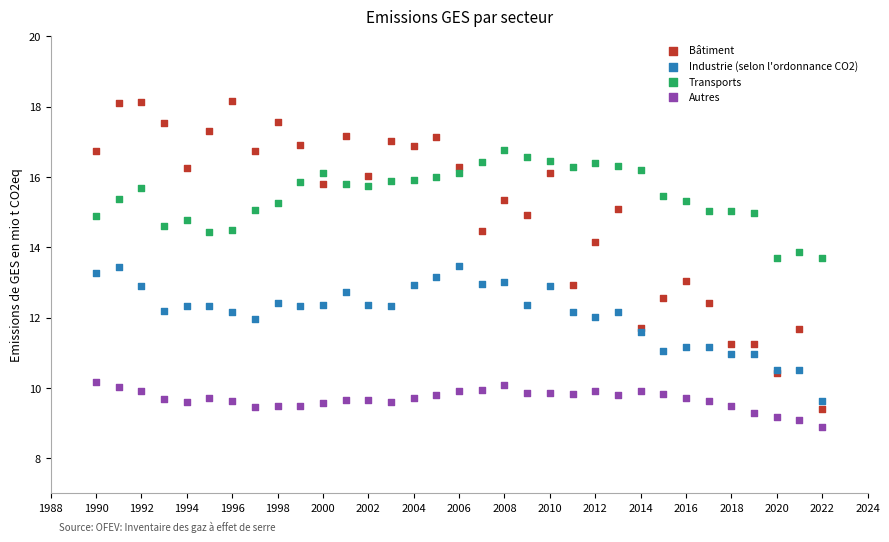

Which series reaches the maximum Y coordinate?

Bâtiment